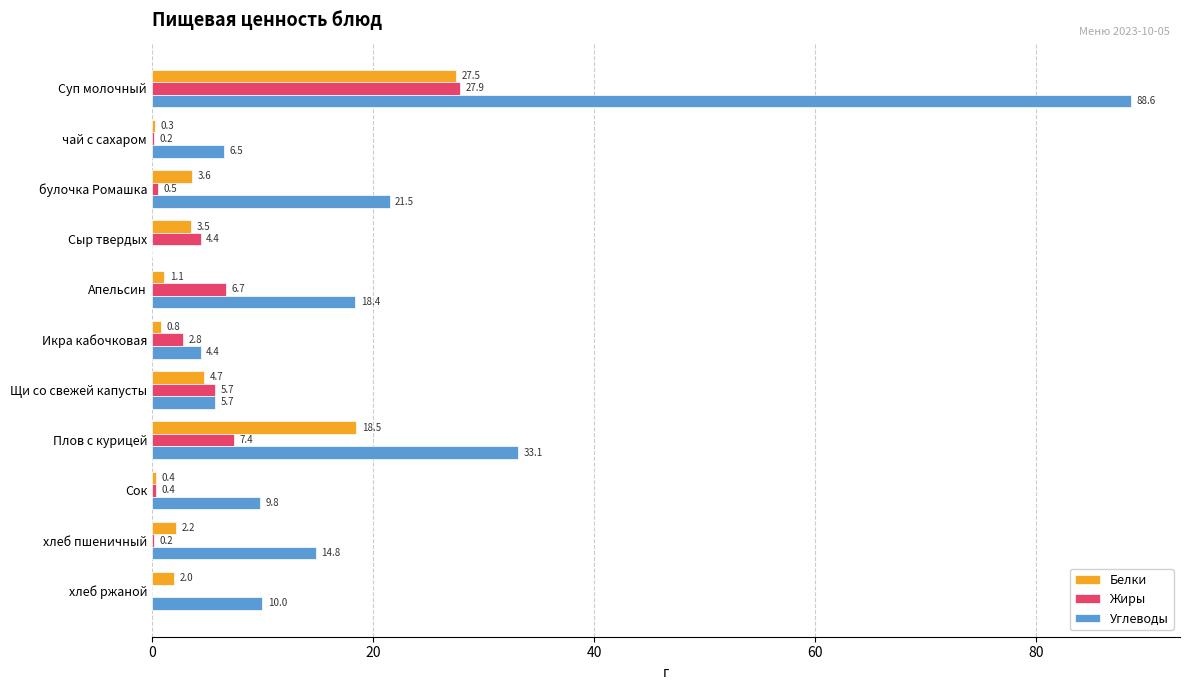

The Углеводы series shows 9.8 at Сок. True or false?

True